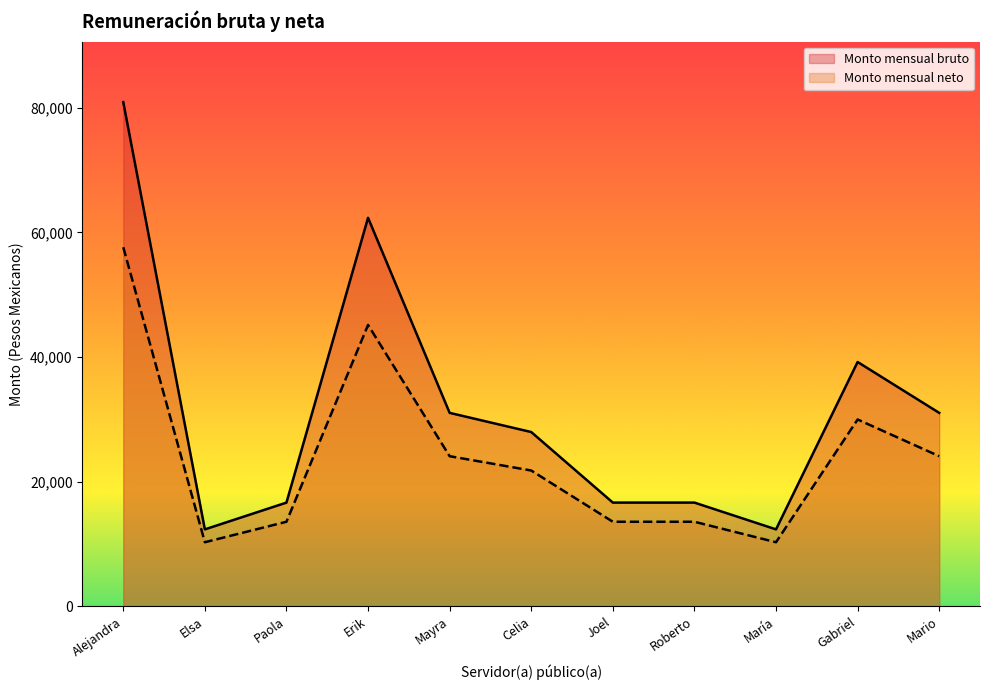

Rank the series by their maximum value, from lowest to highest.

Monto mensual neto, Monto mensual bruto